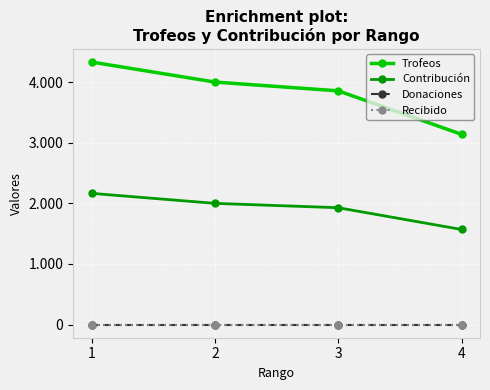

Reading left to right, what are all the values shown in this chart?

Trofeos: 4331	4001	3856	3139
Contribución: 2165	2000	1928	1569
Donaciones: 0	0	0	0
Recibido: 0	0	0	0